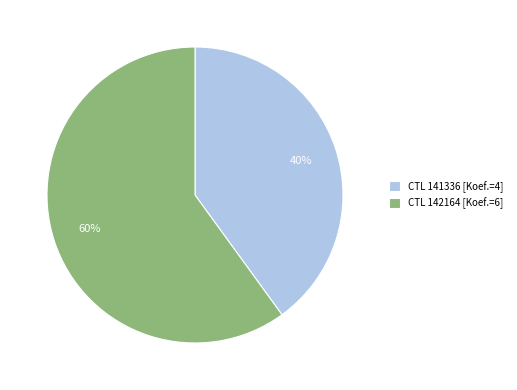

True or false: CTL 141336 [Koef.=4] accounts for 40% of the total.

True